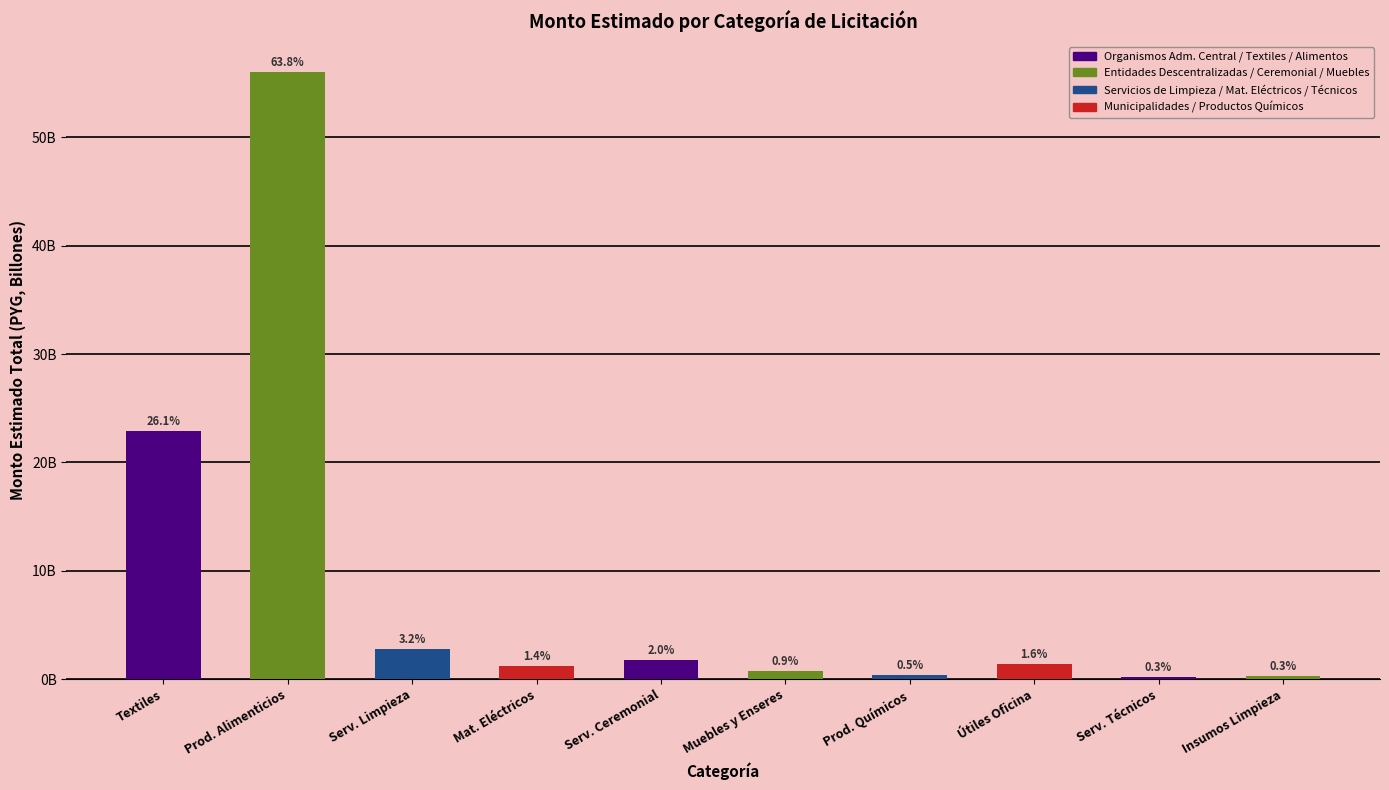

What position from the right is Serv. Limpieza?

8